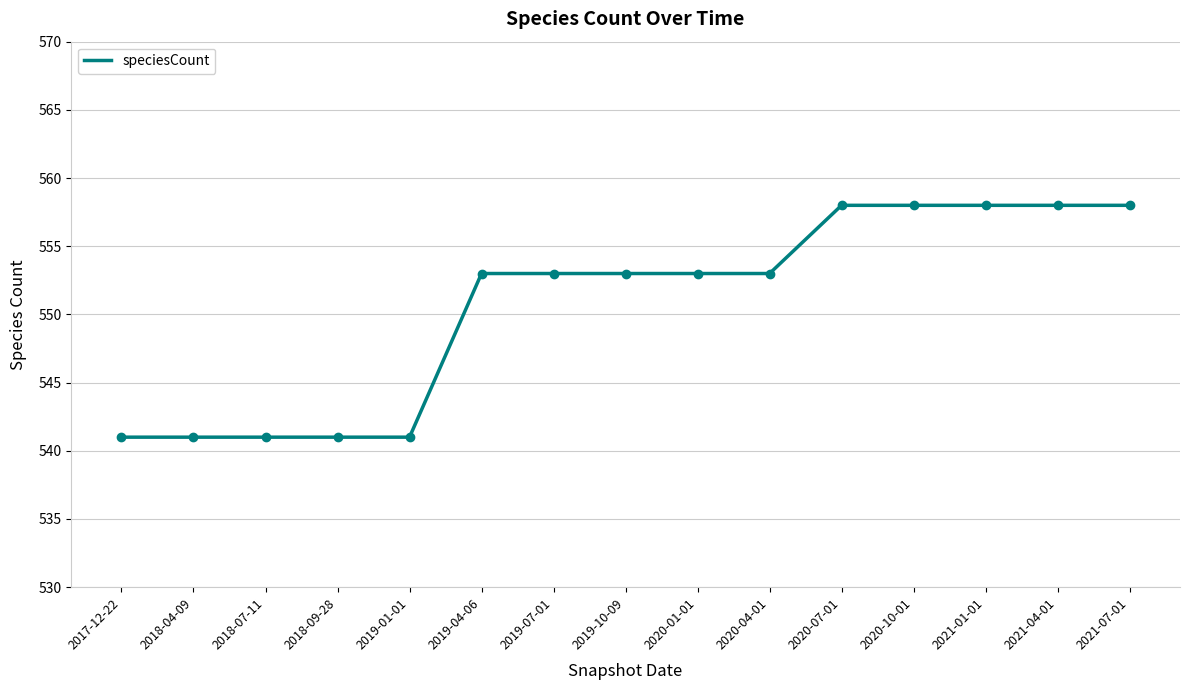

What is the change in value from 2017-12-22 to 2021-01-01?

+17